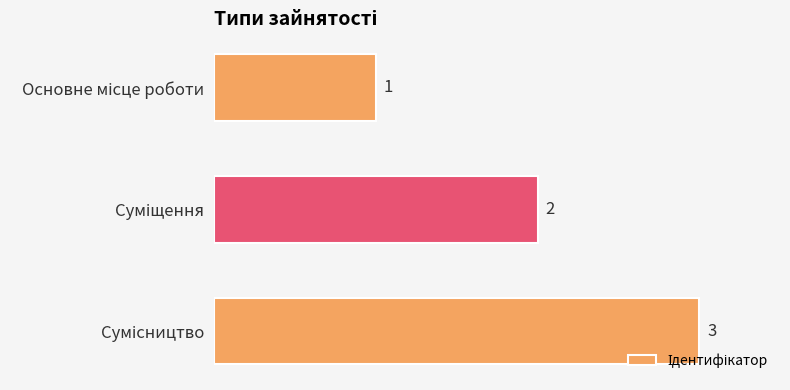

What is the value of the 1st bar from the top?

1